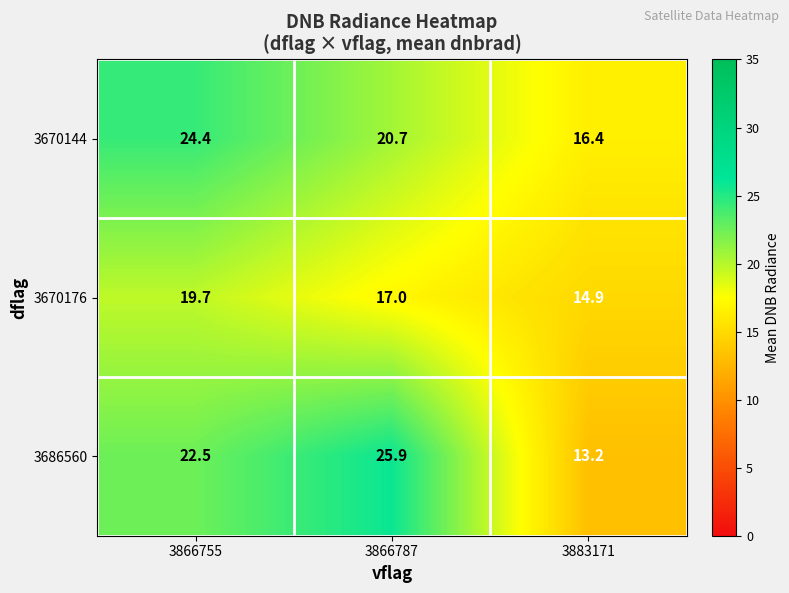

Read the 3670144 value at 3866755.

24.4